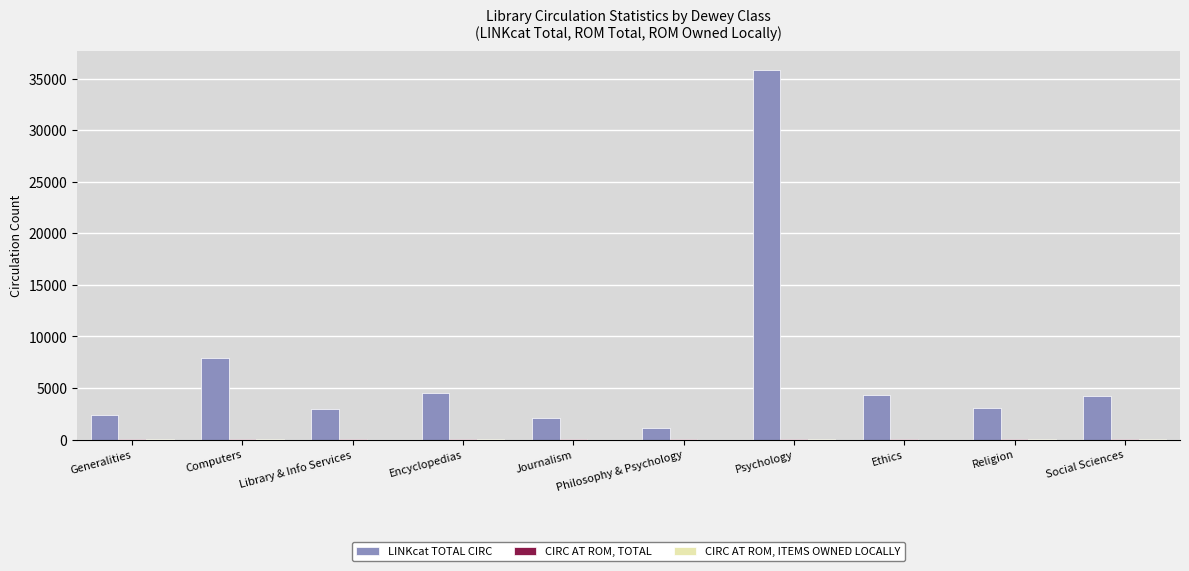

Are the bars grouped side by side (vs. stacked)?

Yes